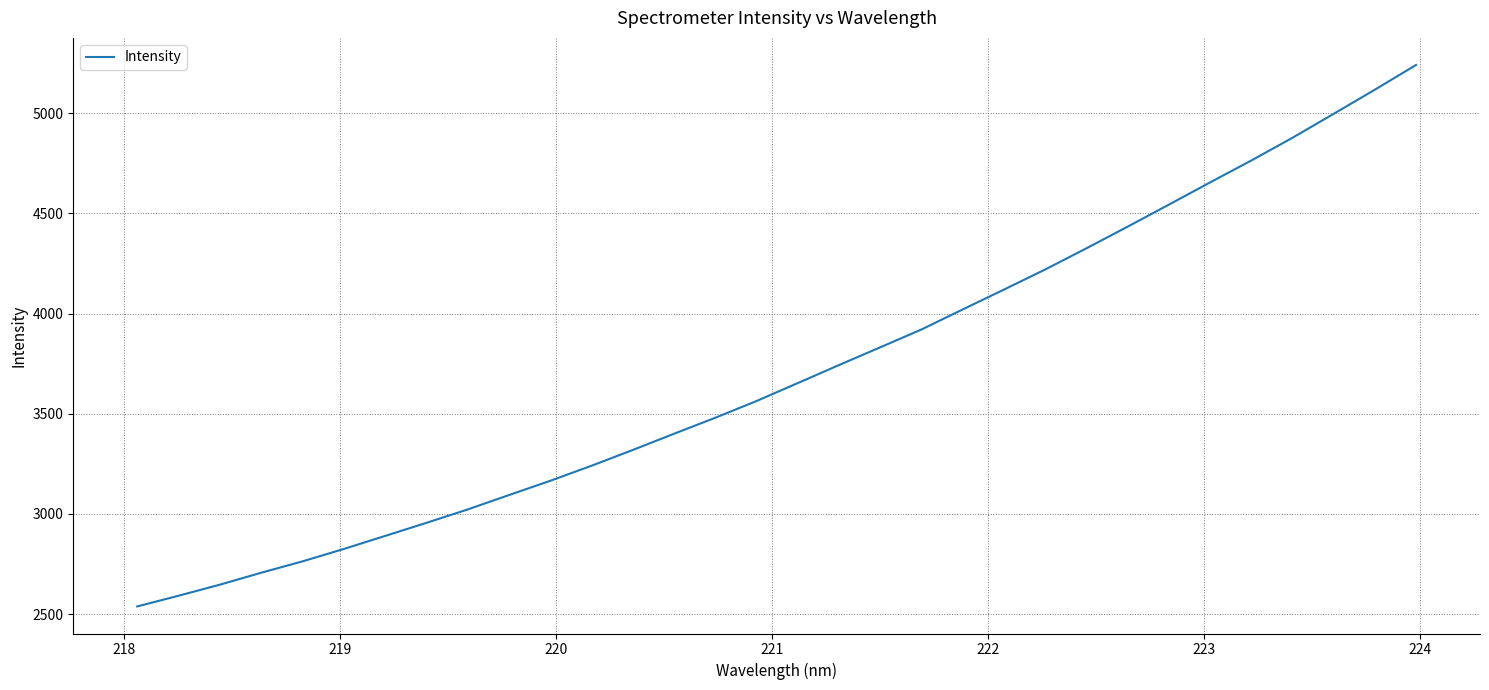

What is the smallest value displayed?

2537.9